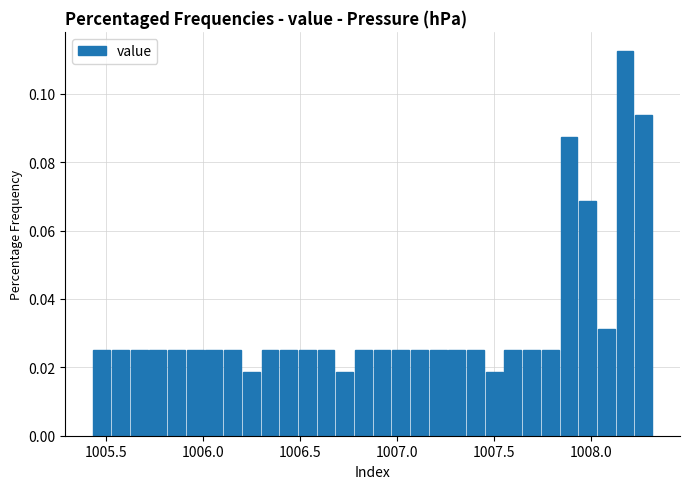

Read against the x-axis, roughly where is the centre of the tallest bar?

1008.20